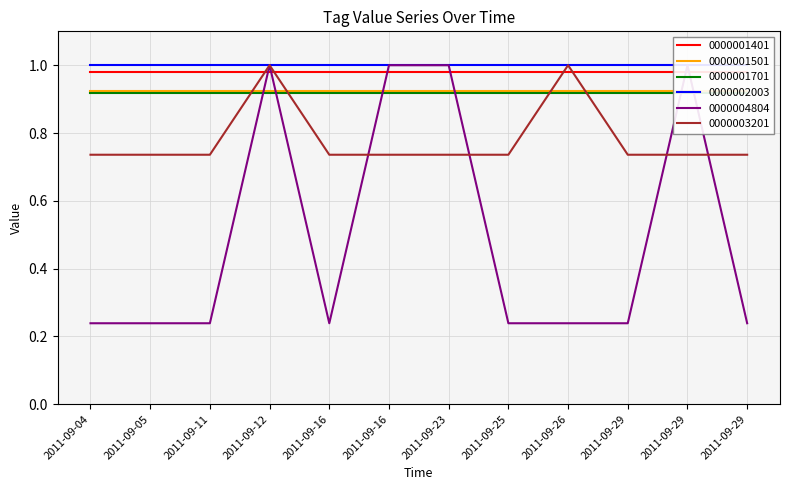

What is the maximum value for 0000001701?

0.9